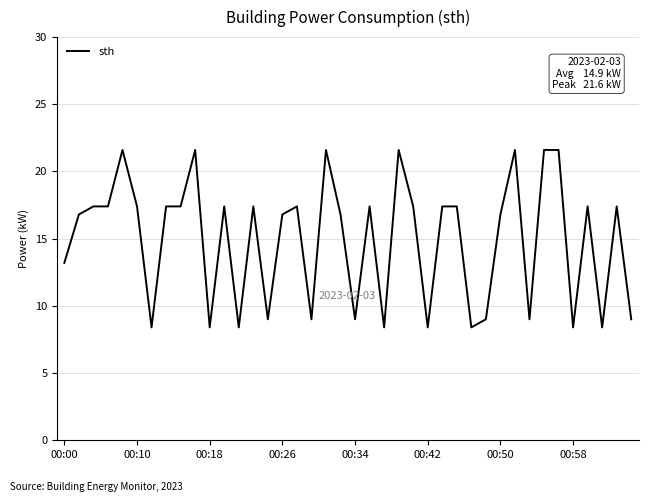

What is the minimum value shown in the chart?

8.4